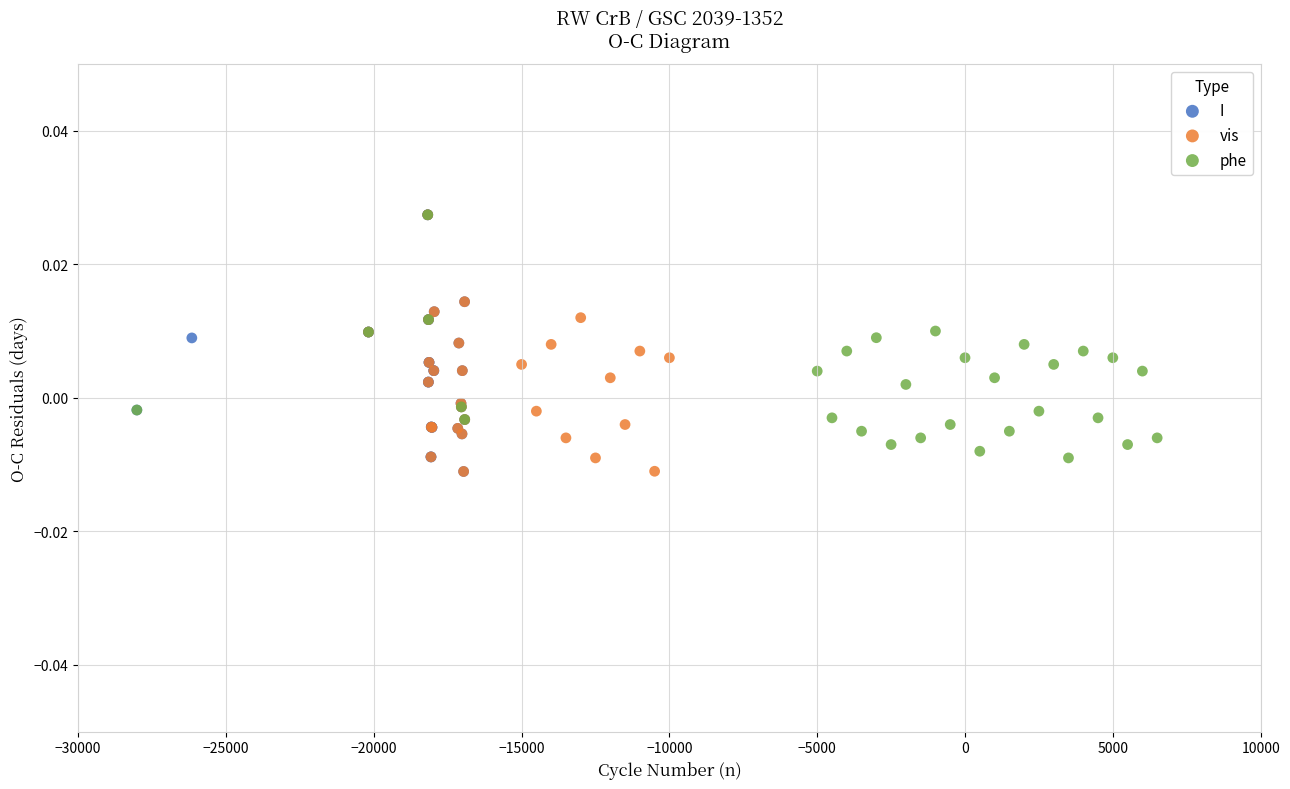

What are all the series names shown in the legend?

I, vis, phe